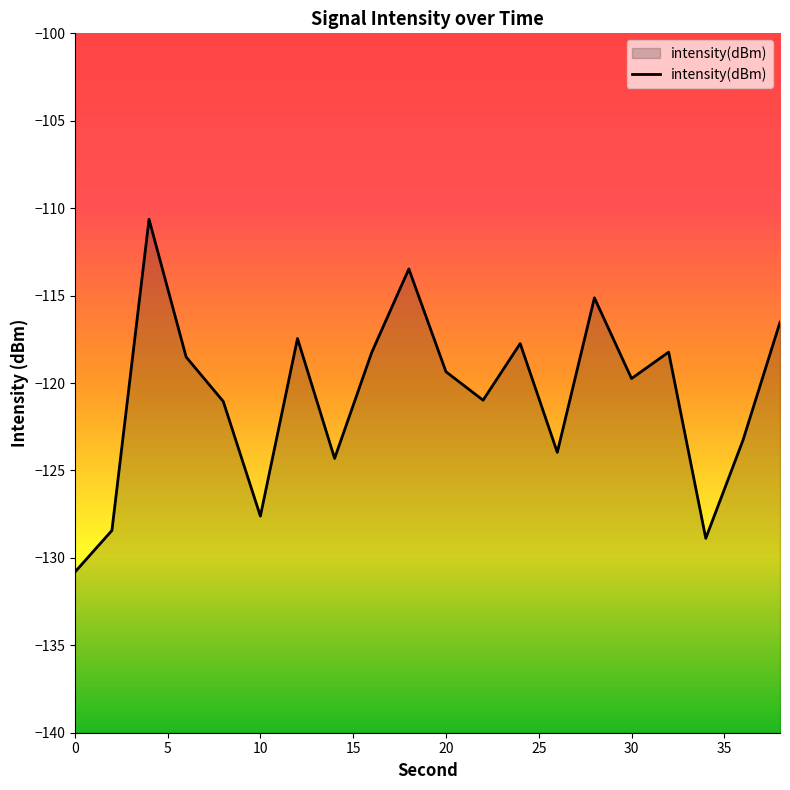

What is the value of the 16th point from the left?

-119.7